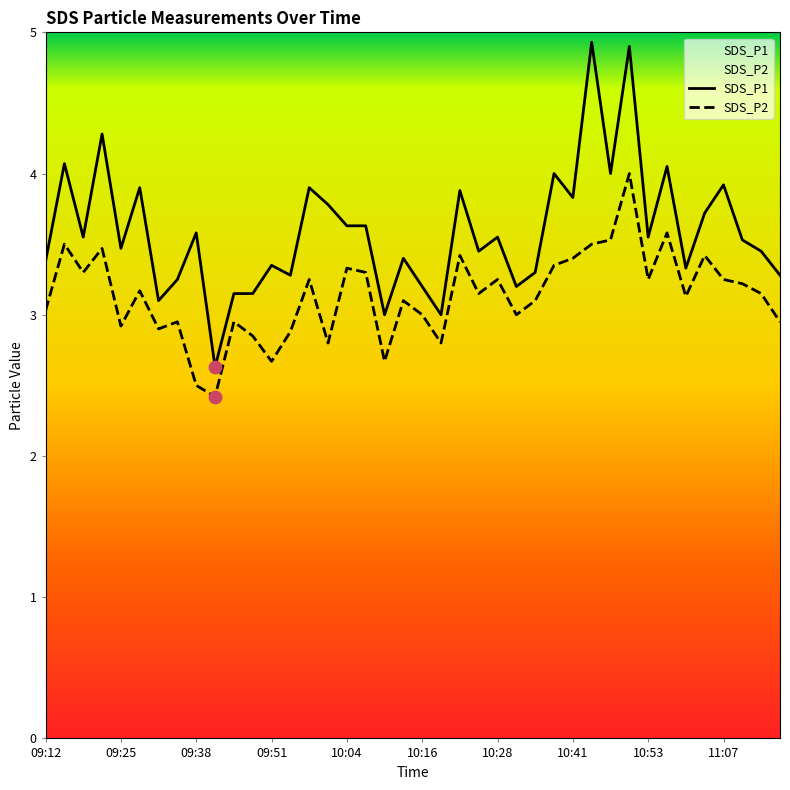

Which series has the largest total across all categories?

SDS_P1